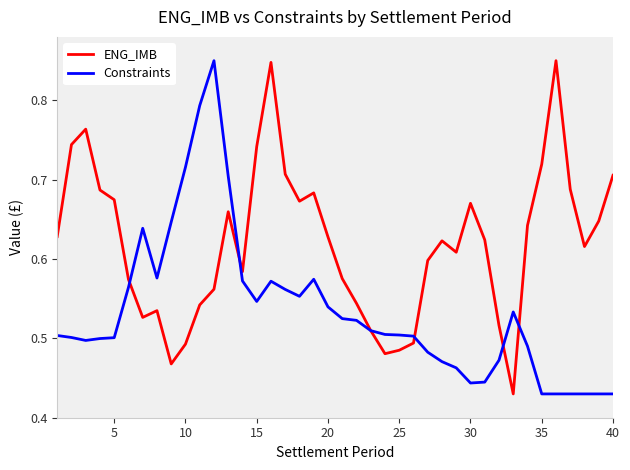

How many categories are shown in the chart?

40